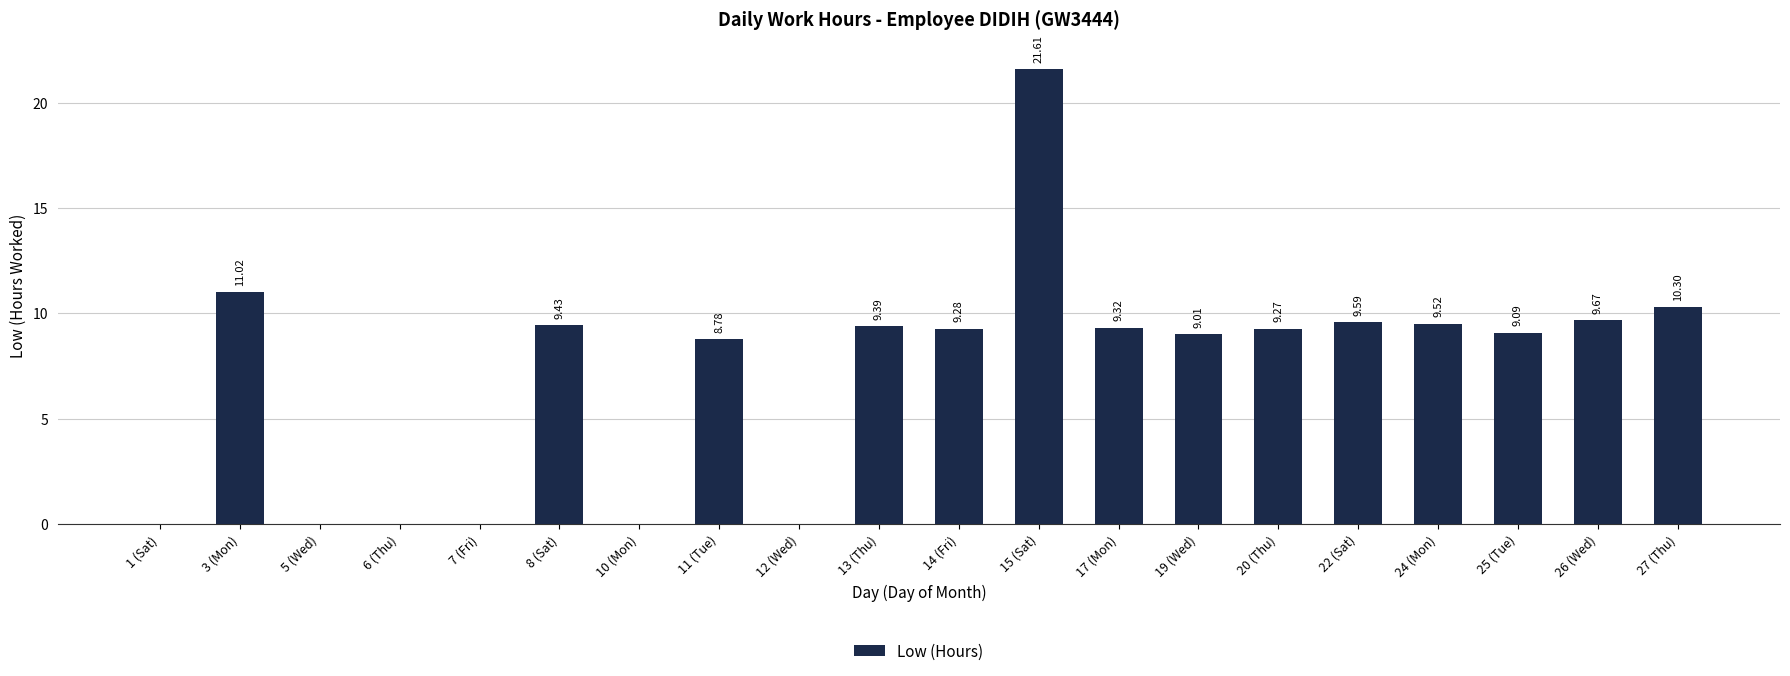

Reading left to right, list all the values displayed in this chart.

0.0	11.0	0.0	0.0	0.0	9.4	0.0	8.8	0.0	9.4	9.3	21.6	9.3	9.0	9.3	9.6	9.5	9.1	9.7	10.3